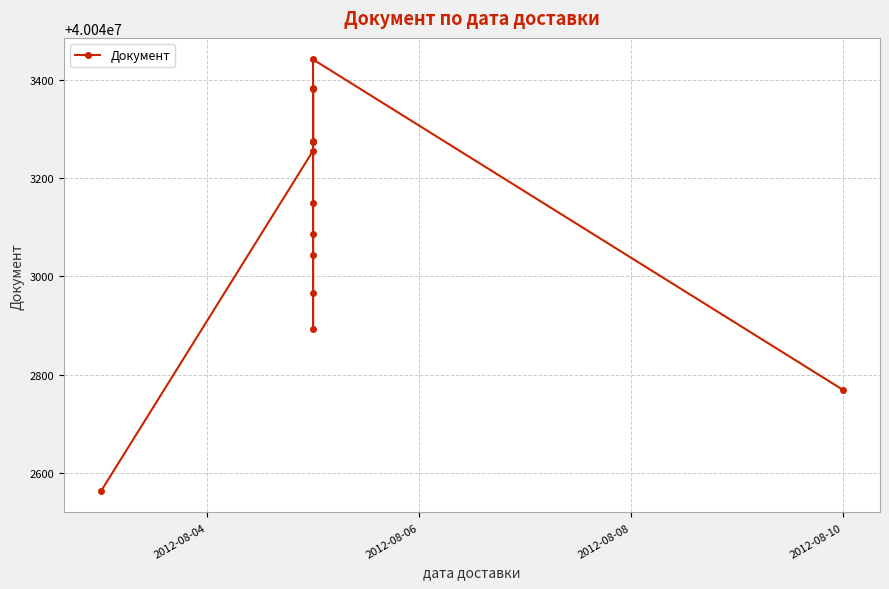

Does the chart have visible grid lines?

Yes